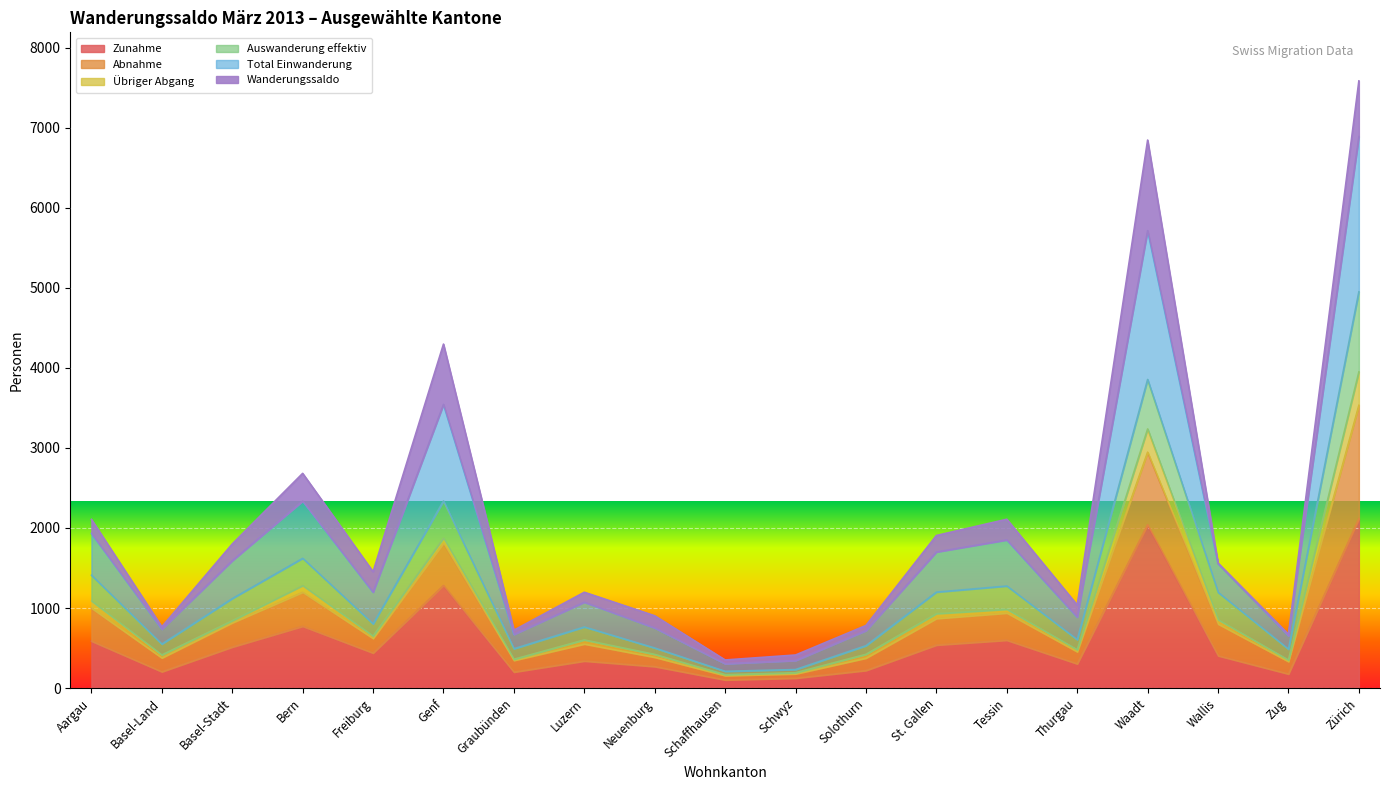

What is the value of the Abnahme point at the 9th from the left?

500